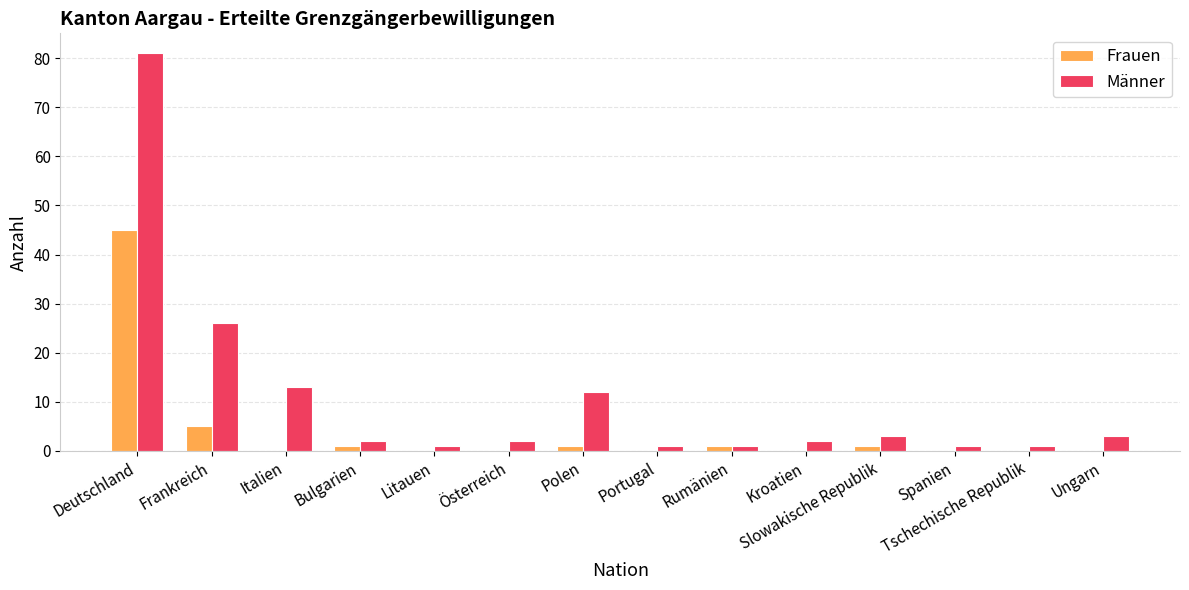

The Frauen series shows 45 at Deutschland. True or false?

True